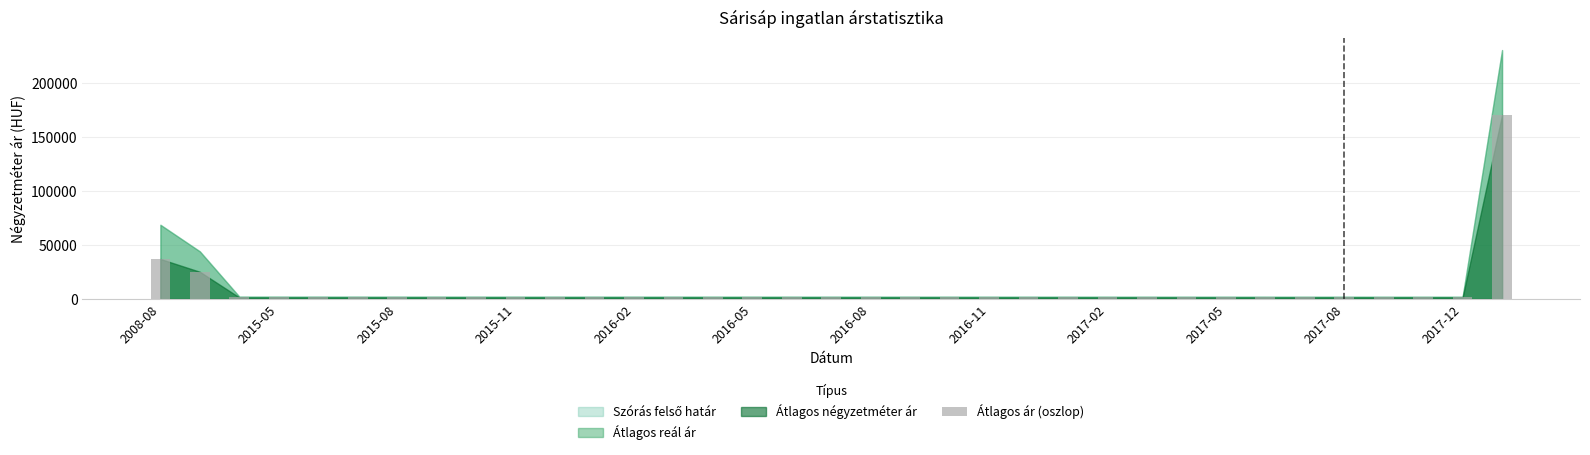

How many series are shown in this chart?

1